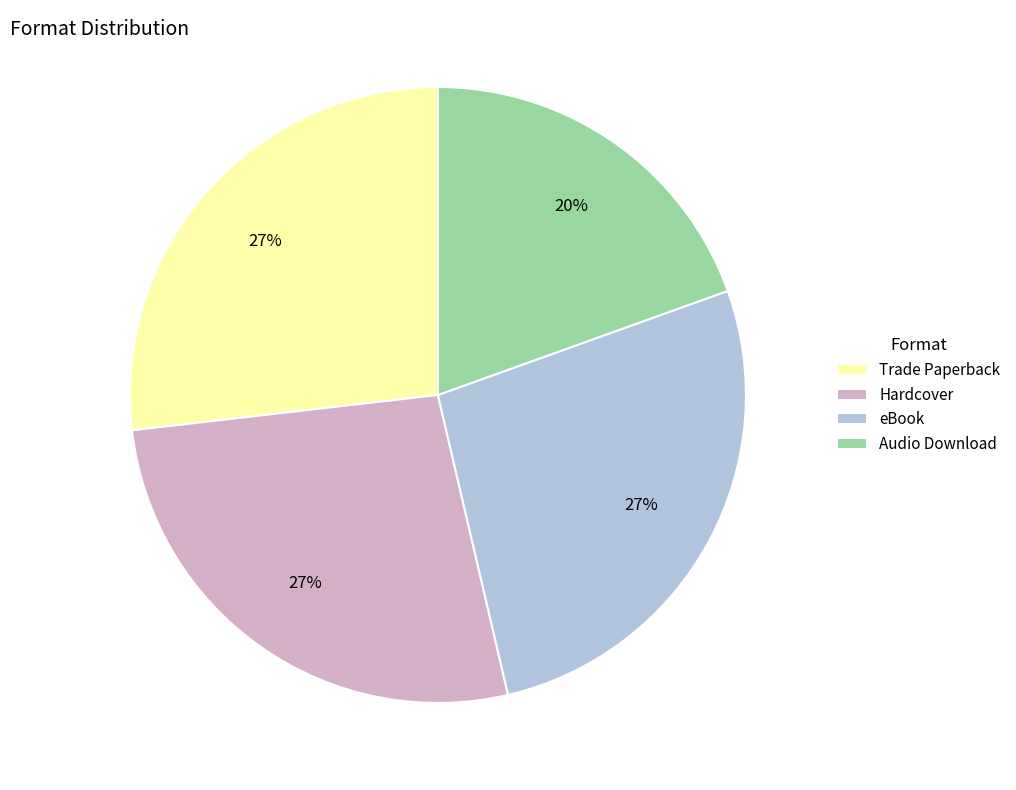

Approximately how many times larger is the value at Trade Paperback compared to Hardcover?

1.0